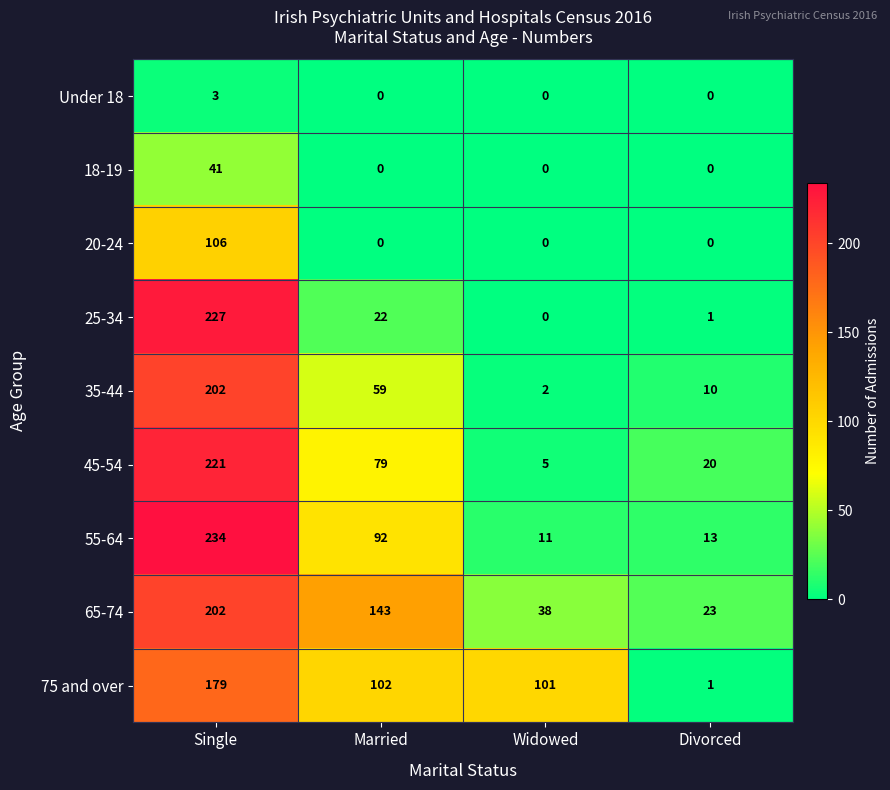

The 65-74 series shows 64 at Widowed. True or false?

False